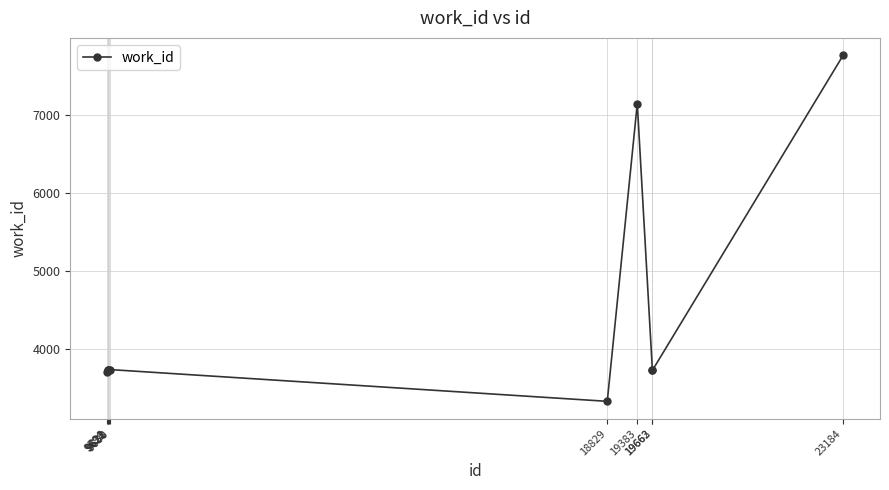

What is the minimum value shown in the chart?

3326